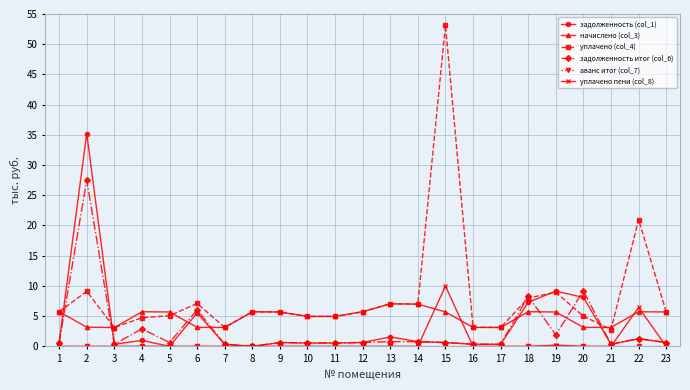

At which category is the sum across all series the highest?

2